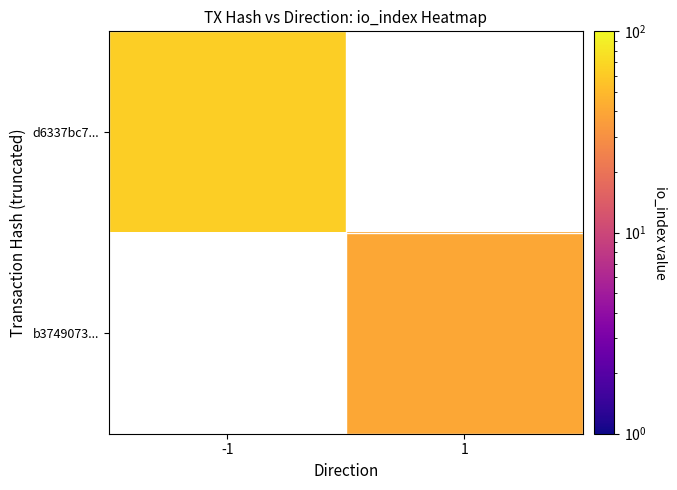

Count the number of categories in the chart.

2